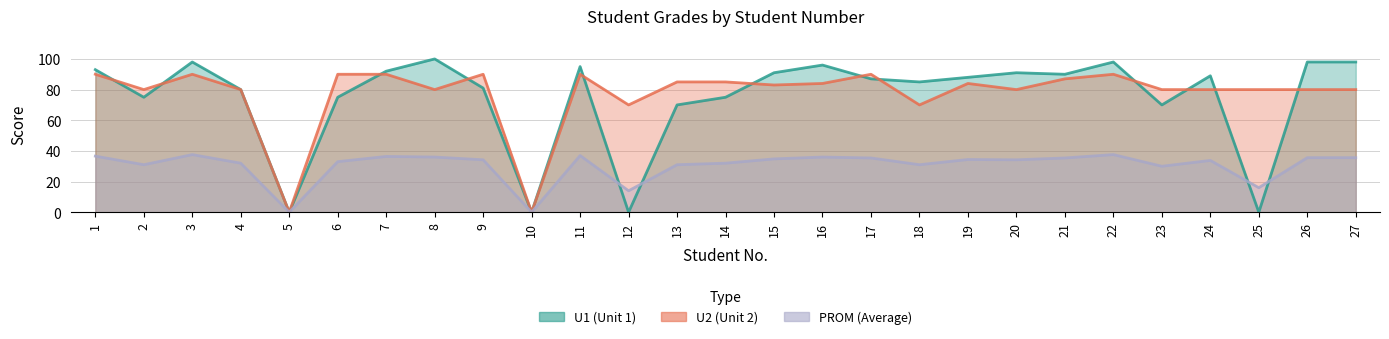

How many values in the PROM series exceed 34?

15